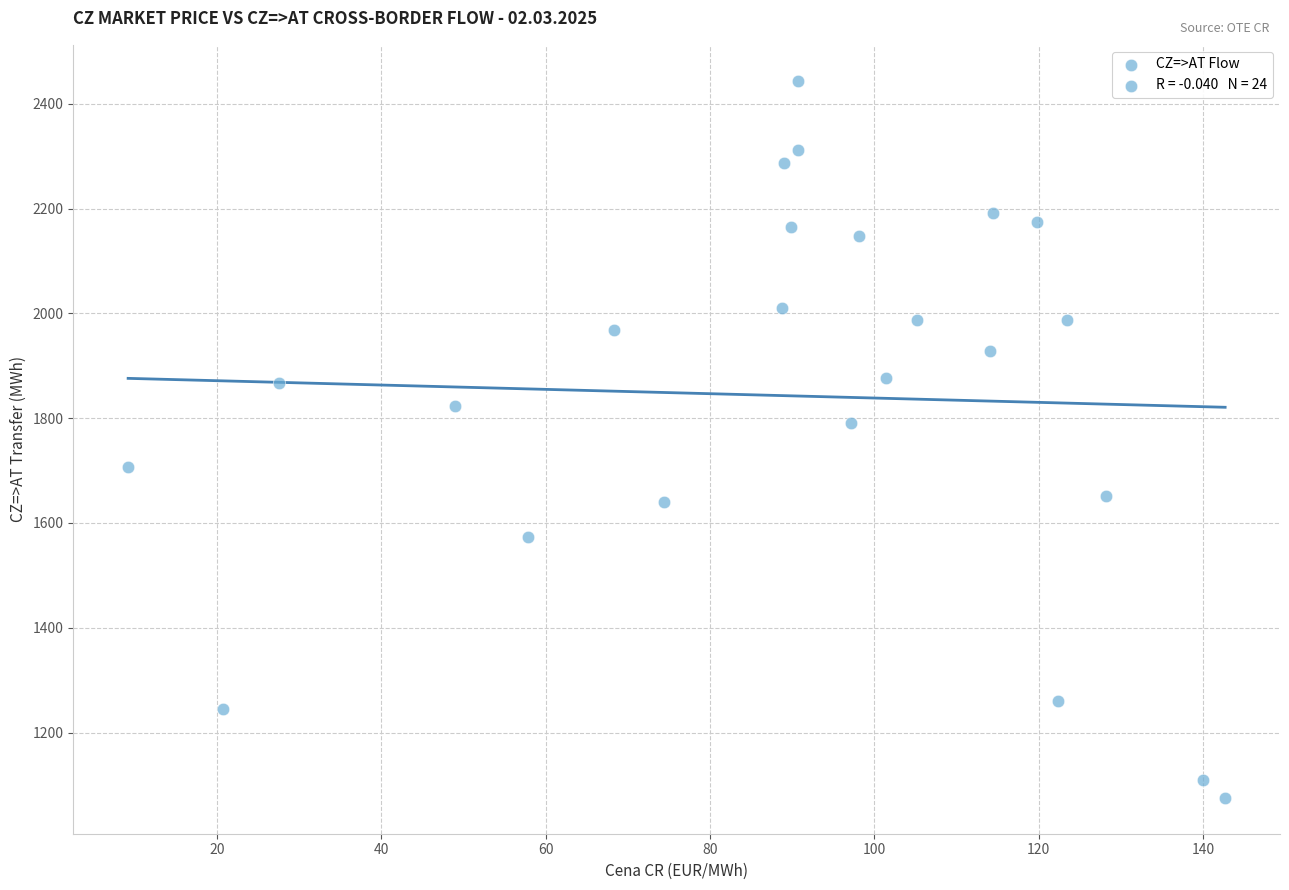

What is the range of X values (max minus min)?

133.6